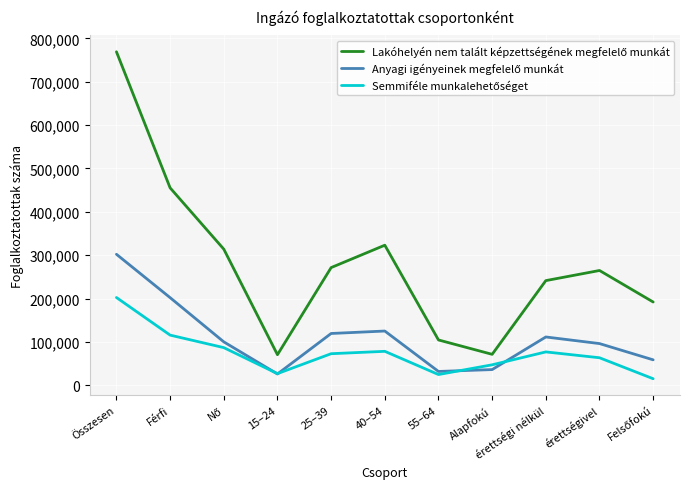

At which category is the sum across all series the highest?

Összesen